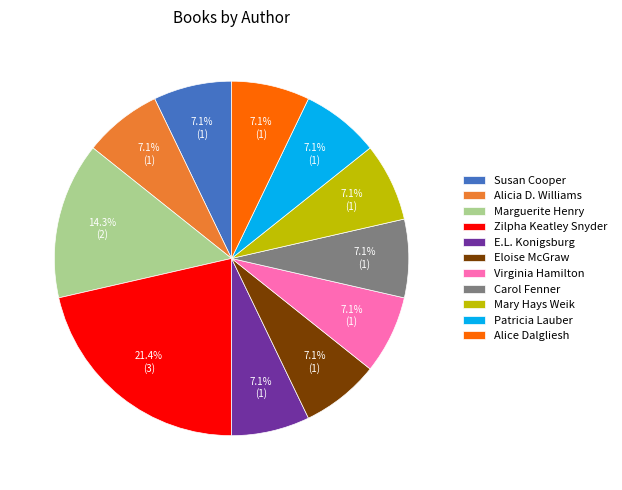

Approximately how many times larger is the value at Marguerite Henry compared to Alicia D. Williams?

2.0